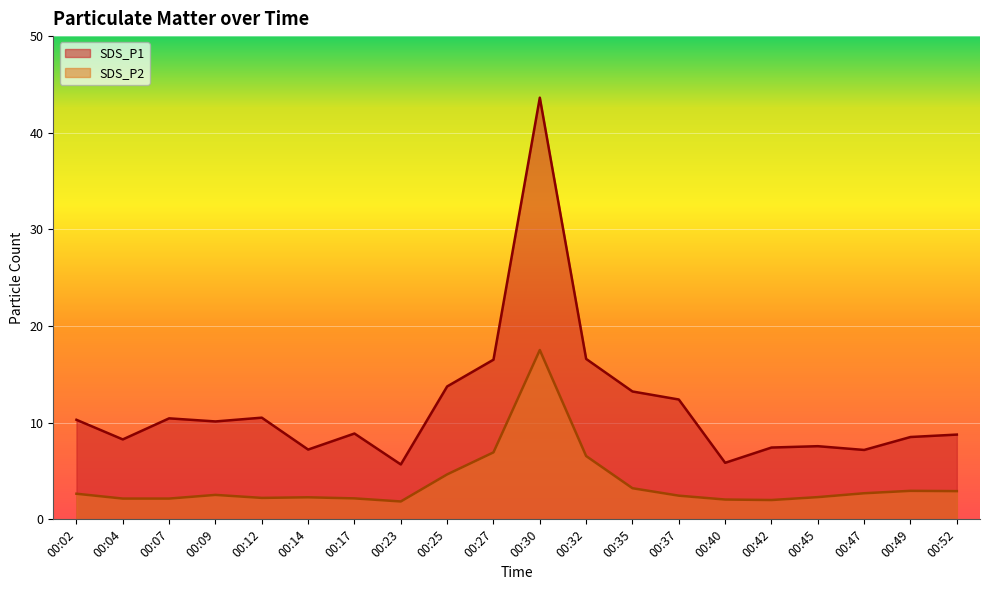

Reading left to right, transcribe all the data shown in this chart.

SDS_P1: 00:02=10.3	00:04=8.3	00:07=10.4	00:09=10.1	00:12=10.5	00:14=7.2	00:17=8.9	00:23=5.7	00:25=13.8	00:27=16.5	00:30=43.6	00:32=16.6	00:35=13.2	00:37=12.4	00:40=5.8	00:42=7.4	00:45=7.6	00:47=7.2	00:49=8.5	00:52=8.8
SDS_P2: 00:02=2.6	00:04=2.1	00:07=2.1	00:09=2.5	00:12=2.2	00:14=2.3	00:17=2.2	00:23=1.9	00:25=4.7	00:27=6.9	00:30=17.5	00:32=6.5	00:35=3.2	00:37=2.5	00:40=2.0	00:42=2.0	00:45=2.3	00:47=2.7	00:49=3.0	00:52=2.9